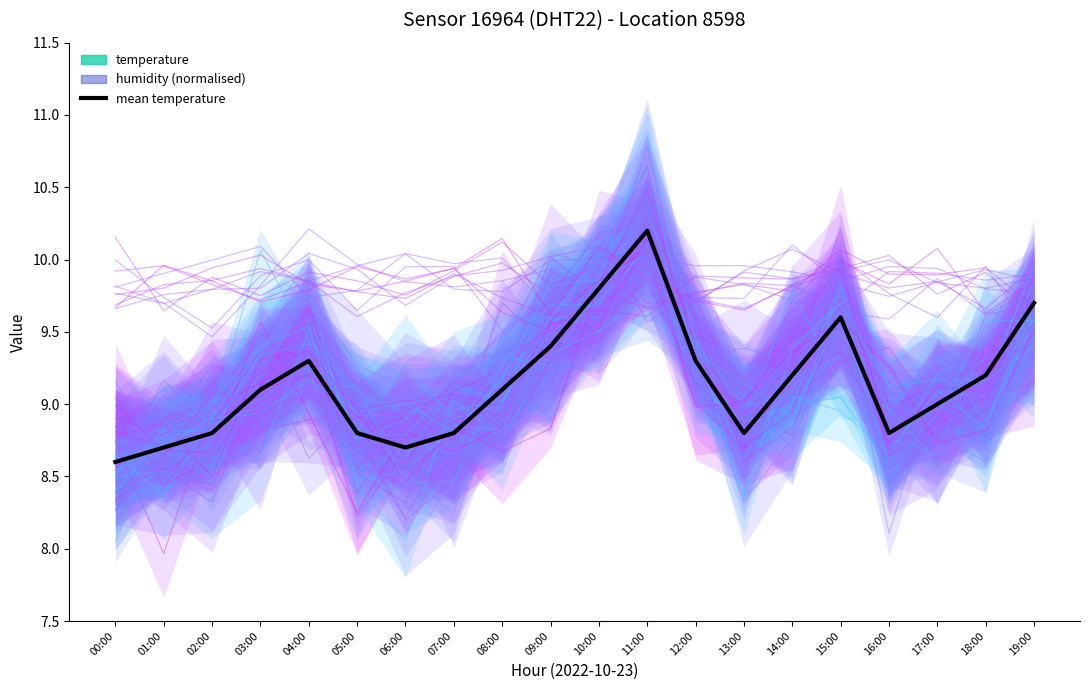

What are all the series names shown in the legend?

temperature, humidity (normalised), mean temperature